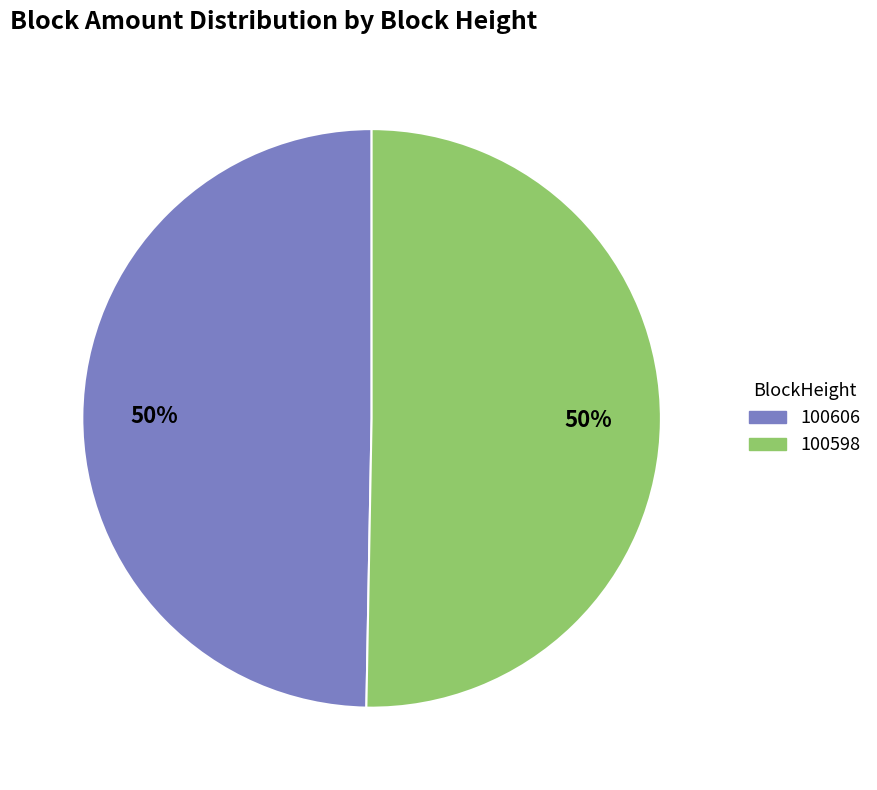

Do 100598 and 100606 together represent more than half of the pie?

Yes